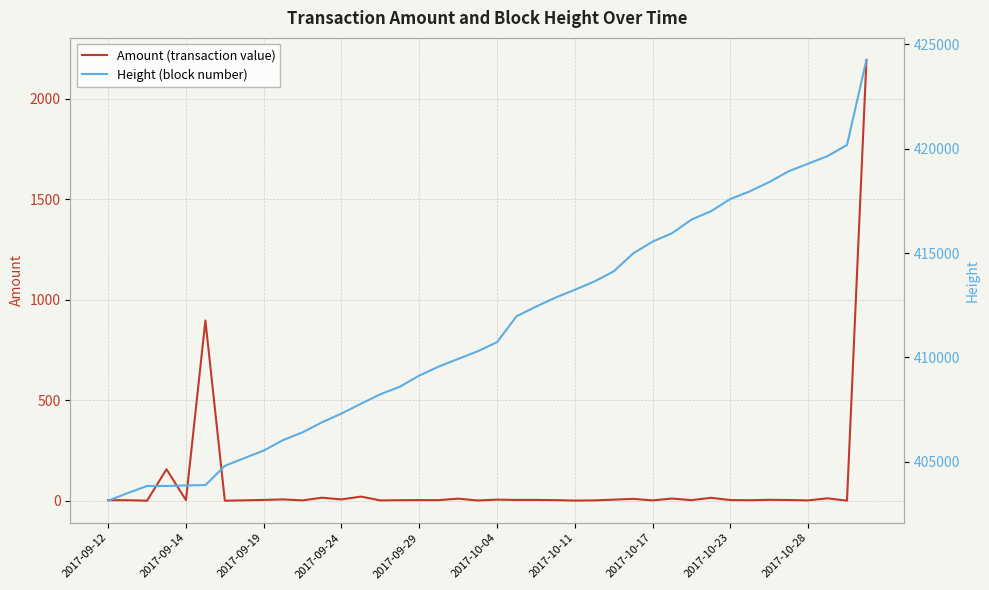

How many lines are shown in the chart?

2